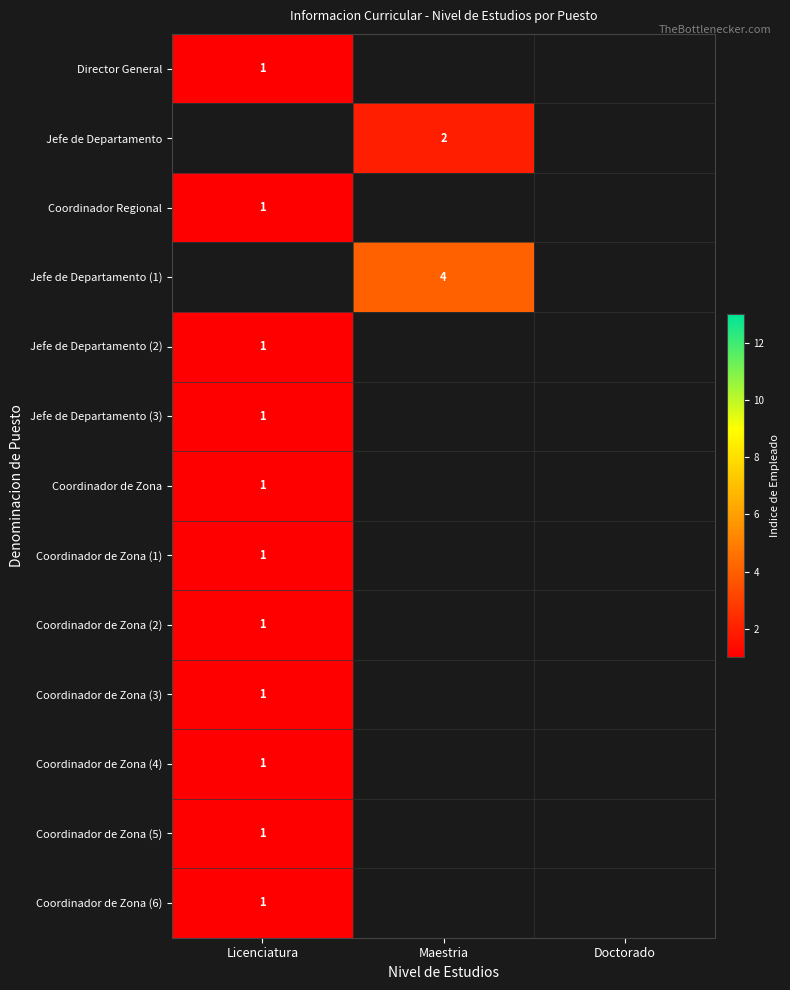

True or false: Director General has a value of 0.5 at Licenciatura.

False